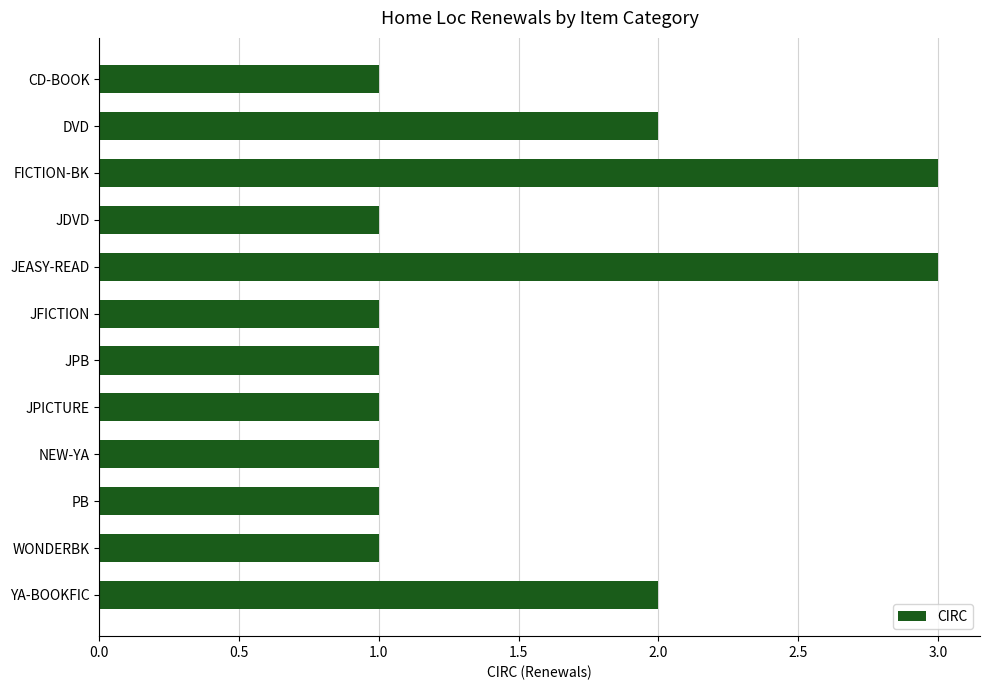

What is the value of the 7th bar from the top?

1